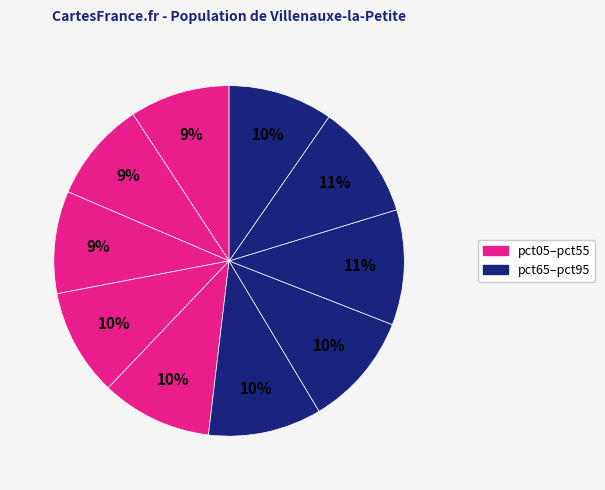

How many segments does this pie chart have?

10